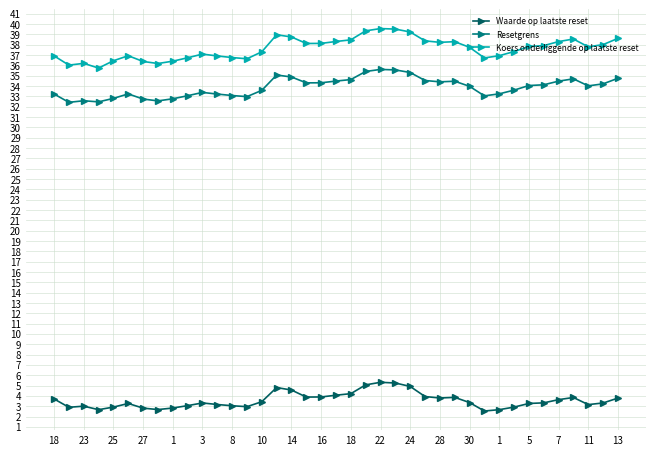

What is the difference between the maximum and minimum values in the Waarde op laatste reset series?

2.8